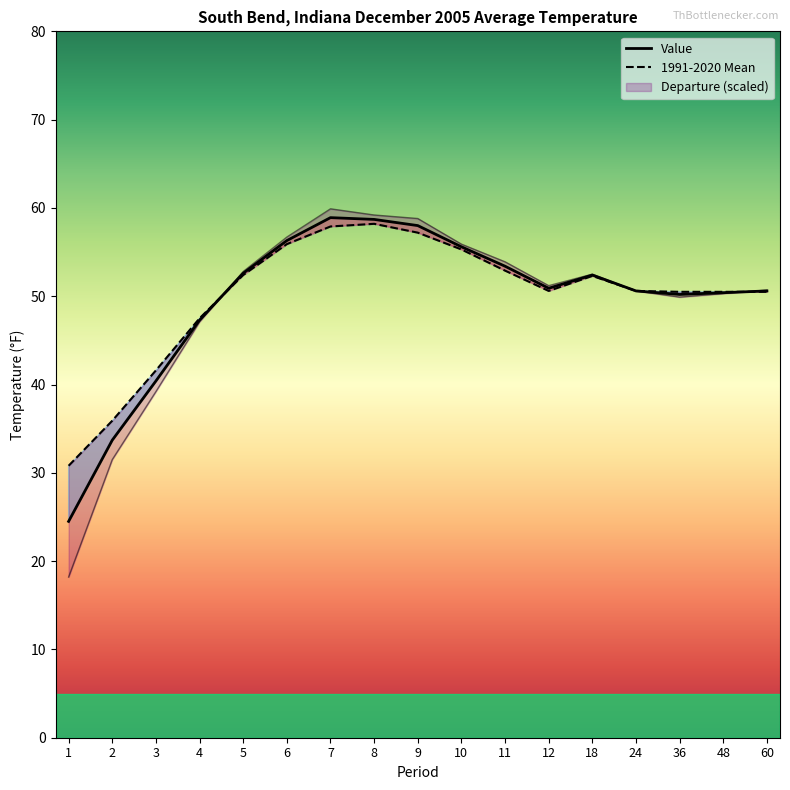

Rank the categories by 1991-2020 Mean value from highest to lowest.

8, 7, 9, 6, 10, 11, 5, 18, 12, 24, 36, 48, 60, 4, 3, 2, 1